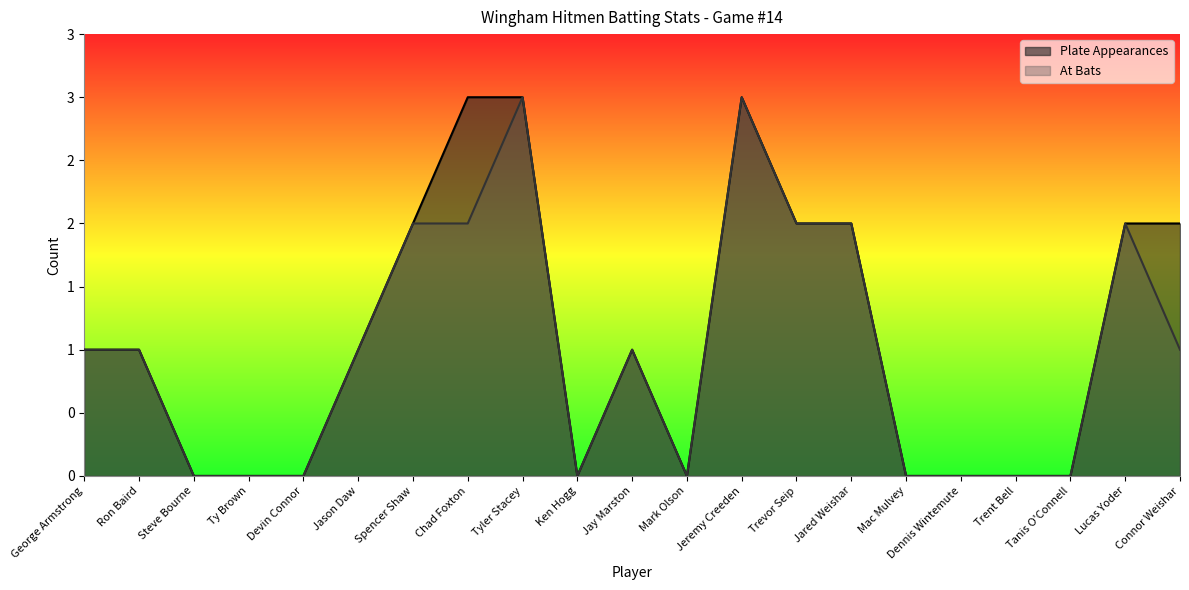

In At Bats, how many points are higher than both neighbors (excluding endpoints)?

4